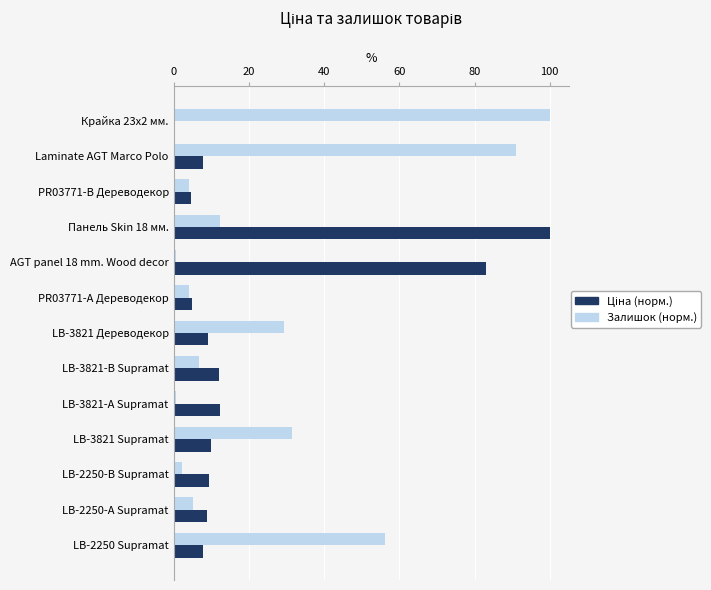

True or false: Залишок (норм.) has a value of 5.3 at LB-2250-А Supramat.

True